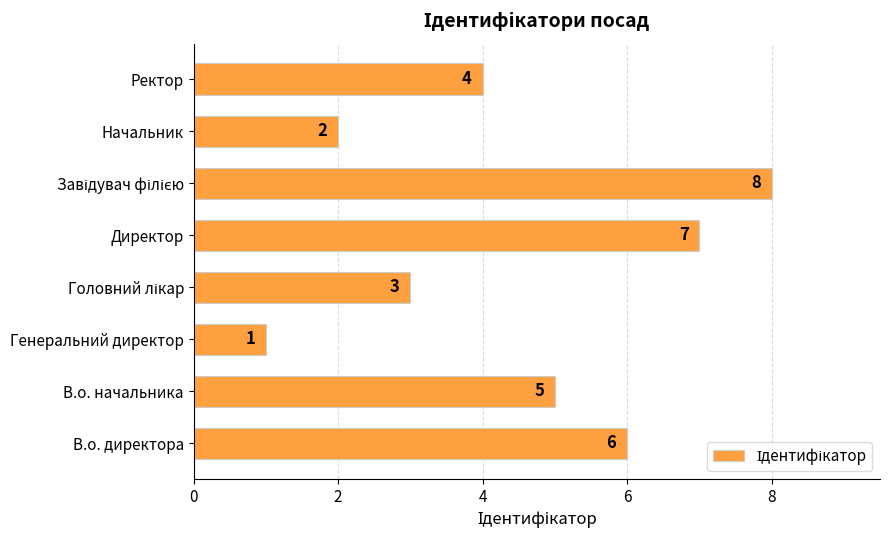

What is the difference between the maximum and minimum values?

7